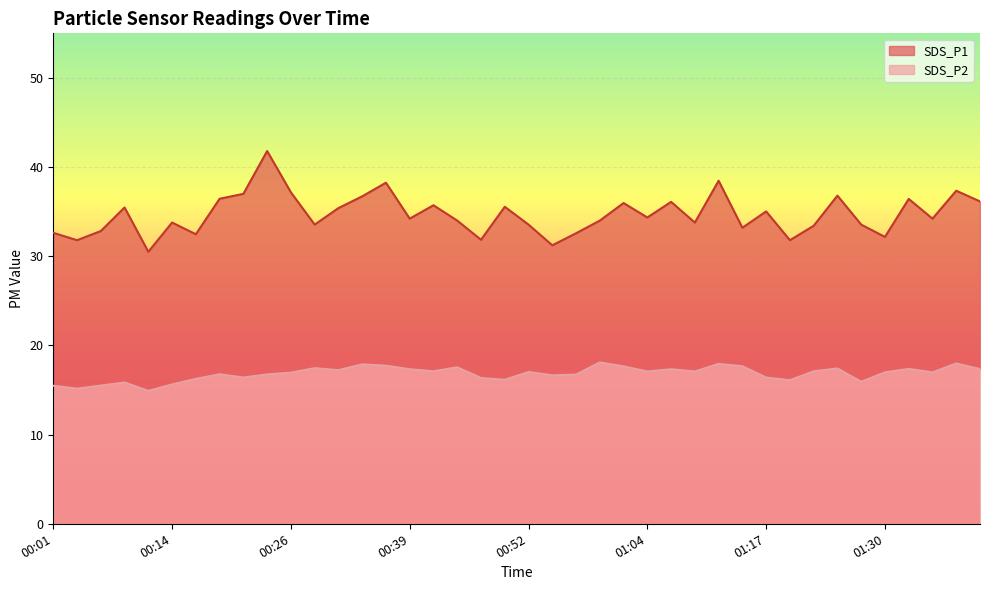

Which series has the widest spread of values?

SDS_P1